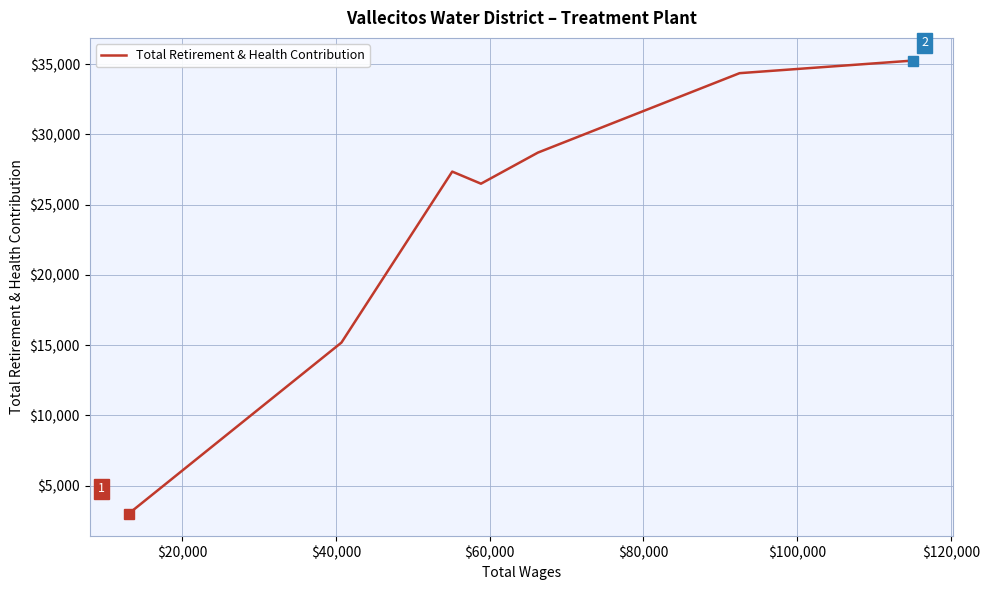

What is the sum of all values?

170376